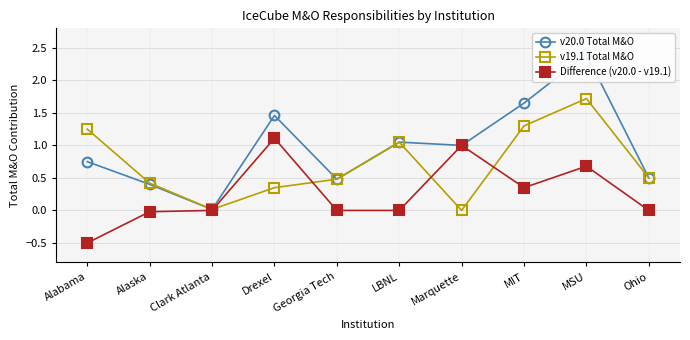

Which series changed the most between Alaska and Georgia Tech?

v20.0 Total M&O